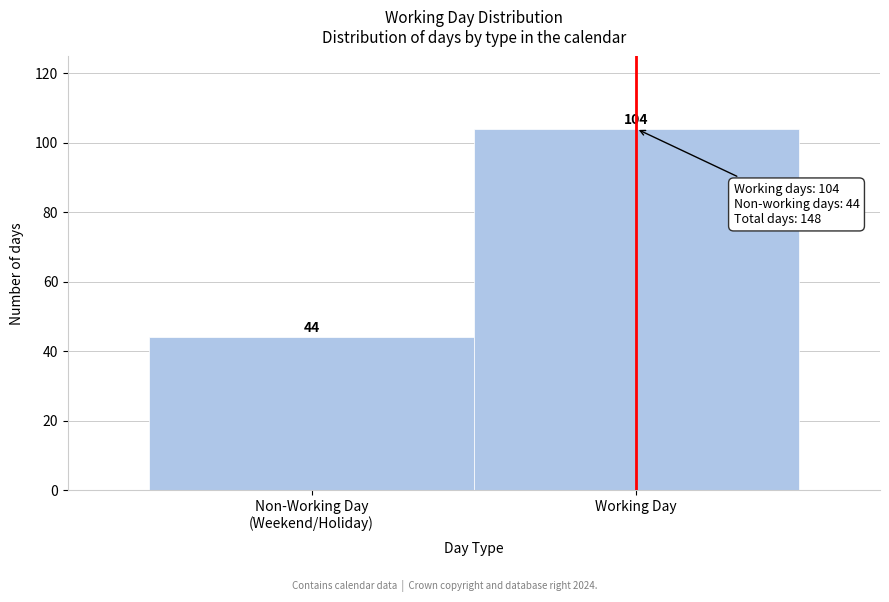

True or false: the data shows 63 at Working Day.

False